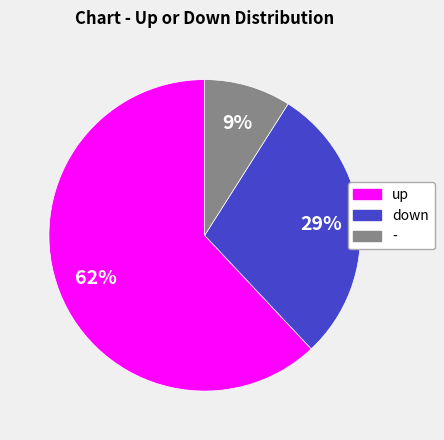

What is the ratio of the value at up to the value at -?

6.9